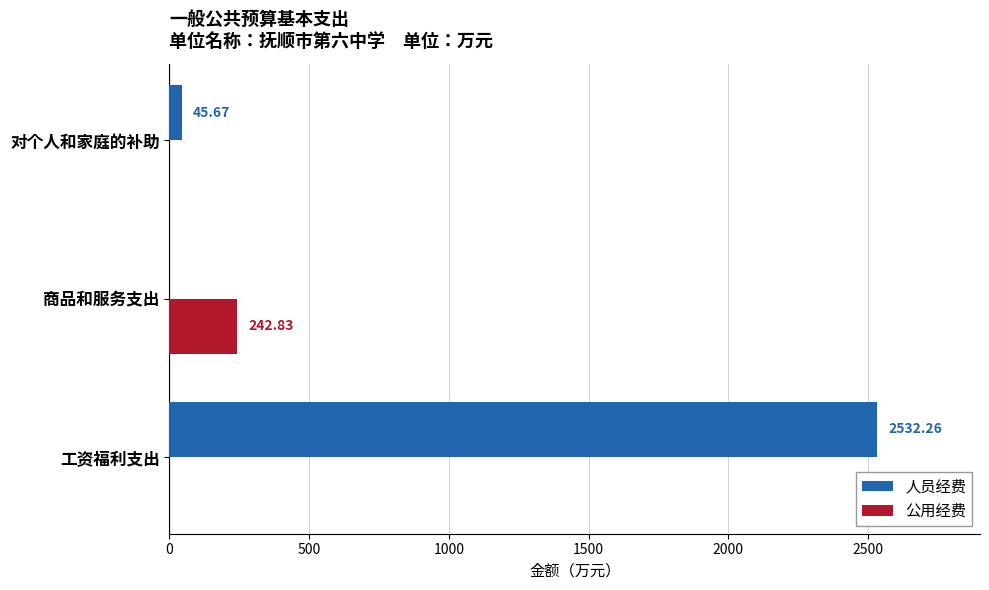

Which series changed the most between 商品和服务支出 and 对个人和家庭的补助?

公用经费